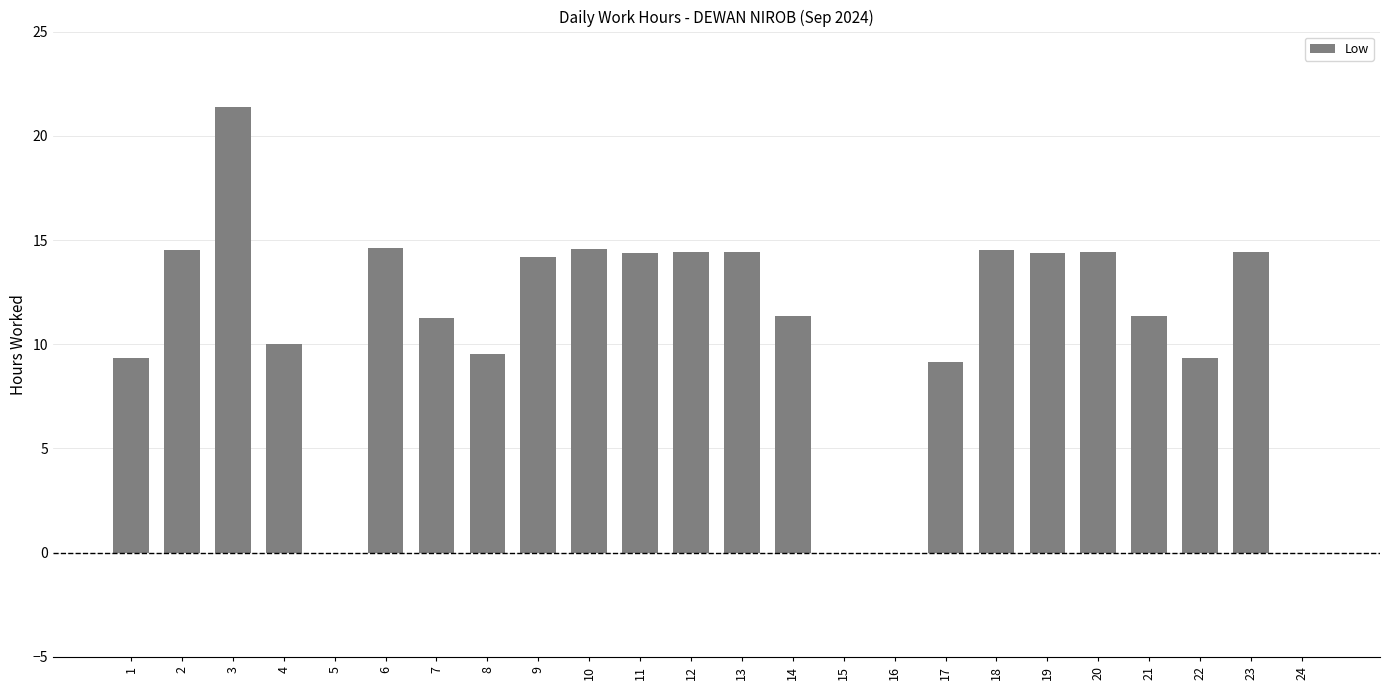

The chart shows a value of 16.0 at 7. True or false?

False